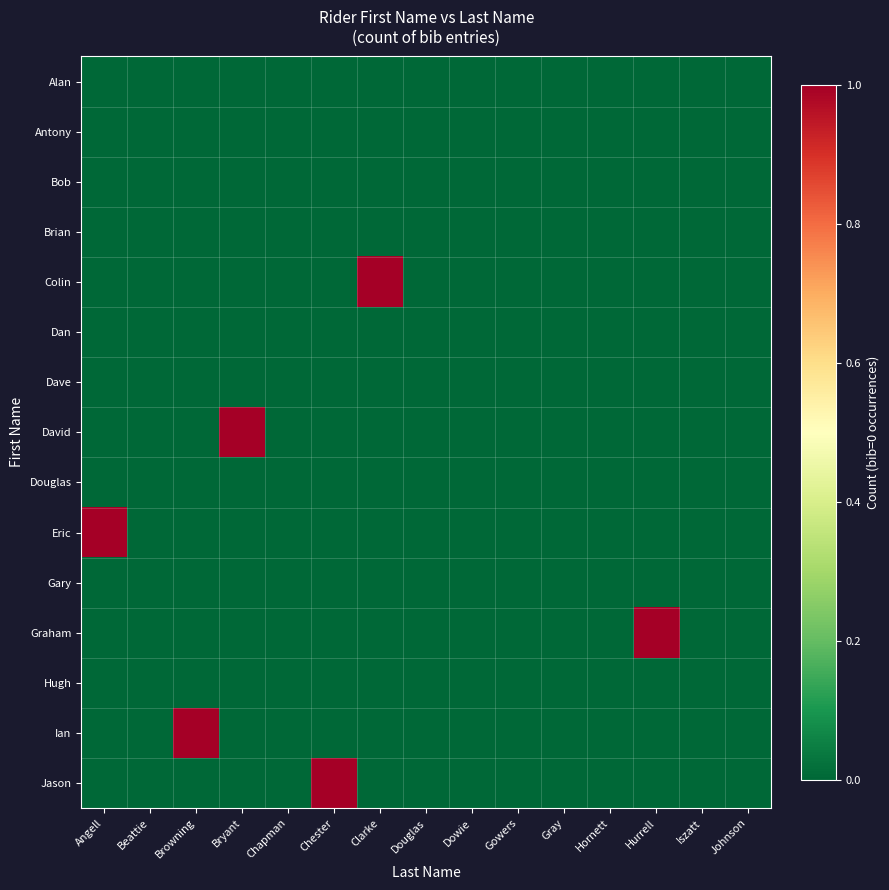

How many data points does each series have?

15